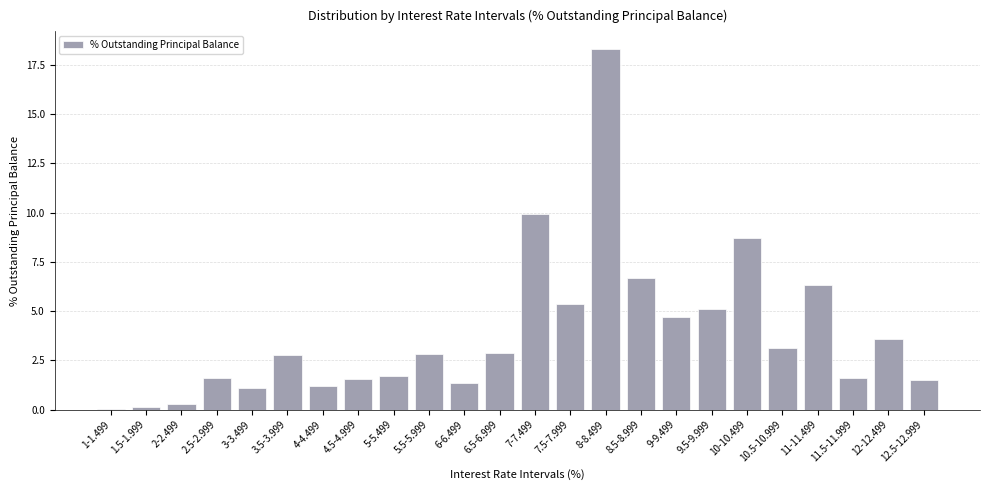

What is the sum of the values at 6-6.499 and 9.5-9.999?

6.5